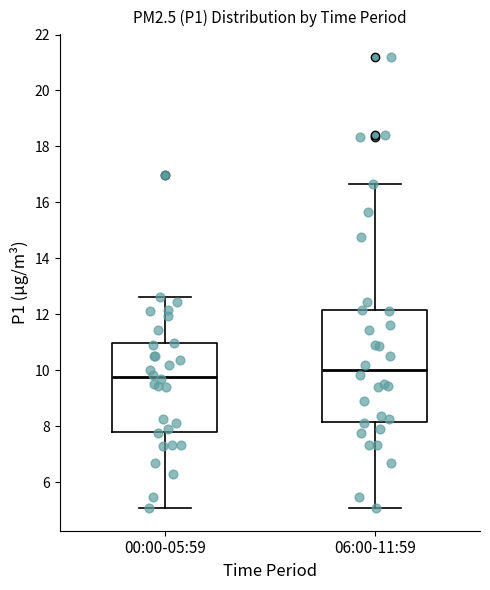

Reading left to right, read every box against the y-axis: the position of its median line, the range the box covers, and the ends of its whiskers. The values are not printed on the chart, so give them approximately, as read against the axis.

00:00-05:59: median 9.8, box 7.8 to 11.0, whiskers 5.0 to 12.6
06:00-11:59: median 10.0, box 8.2 to 12.2, whiskers 5.0 to 16.6